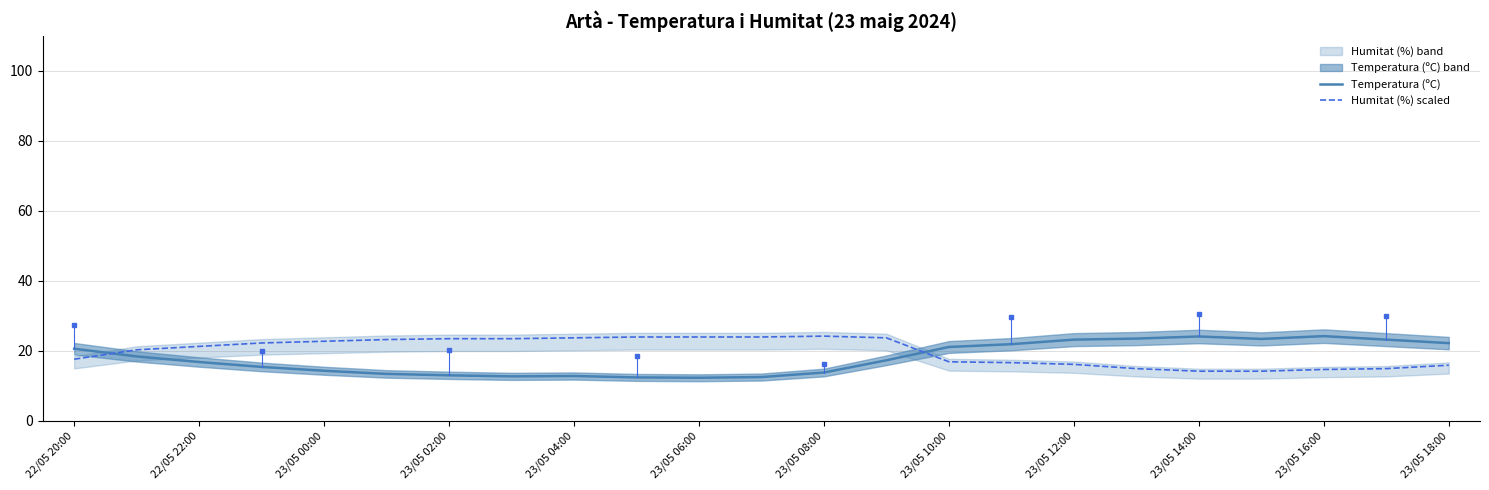

What is the difference between the maximum and minimum values in the Humitat (%) scaled series?

10.0